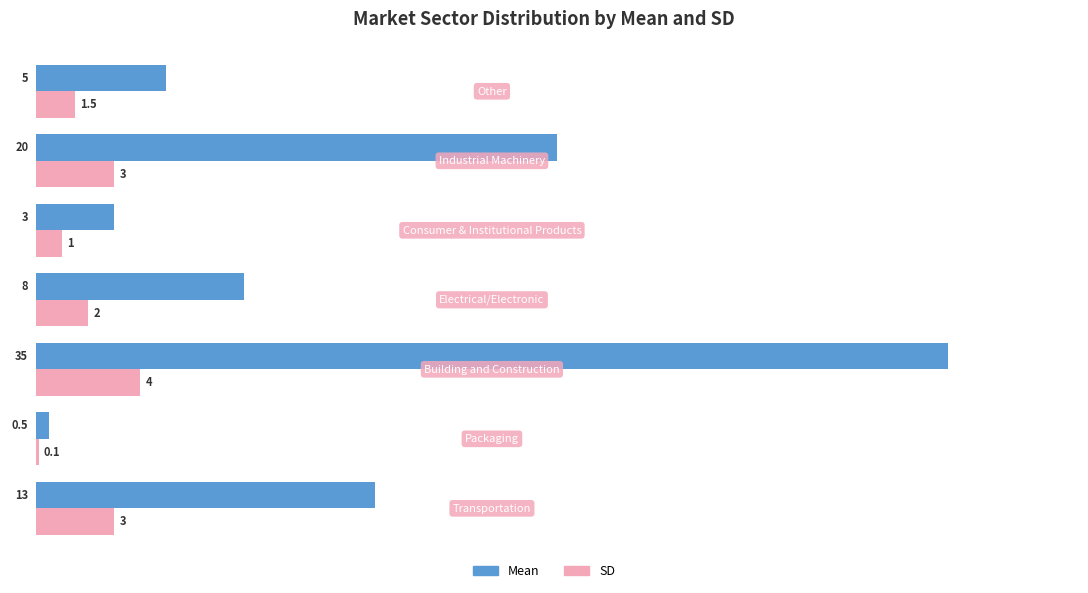

How many data points does each series have?

7